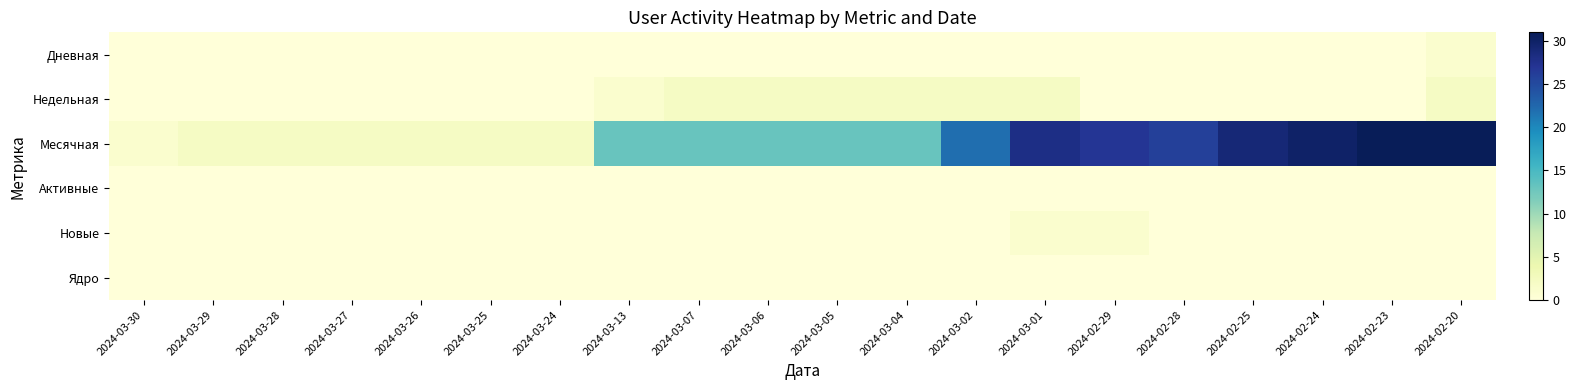

At which category is the sum across all series the highest?

2024-02-20